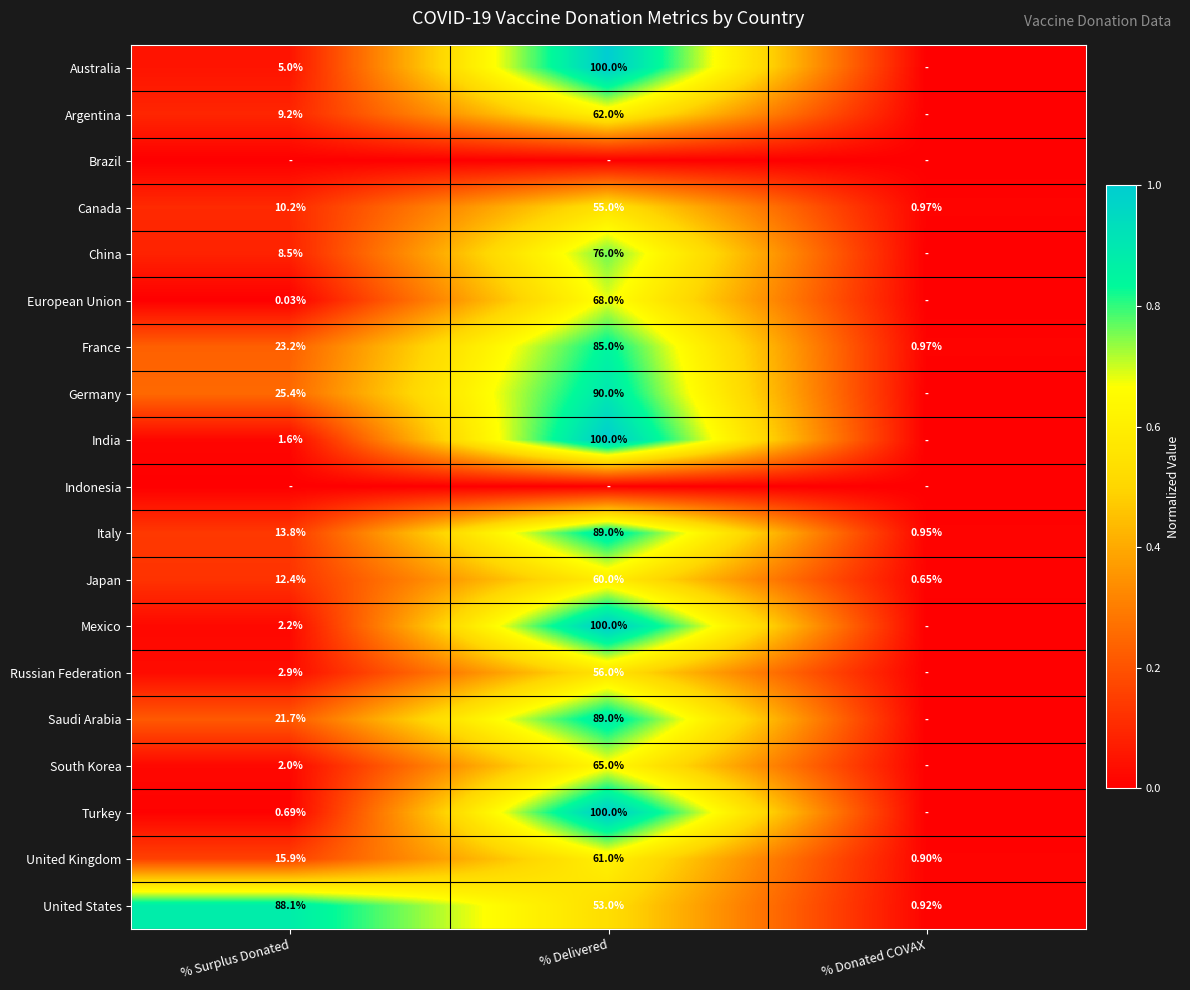

At how many categories does at least one series exceed 0?

3